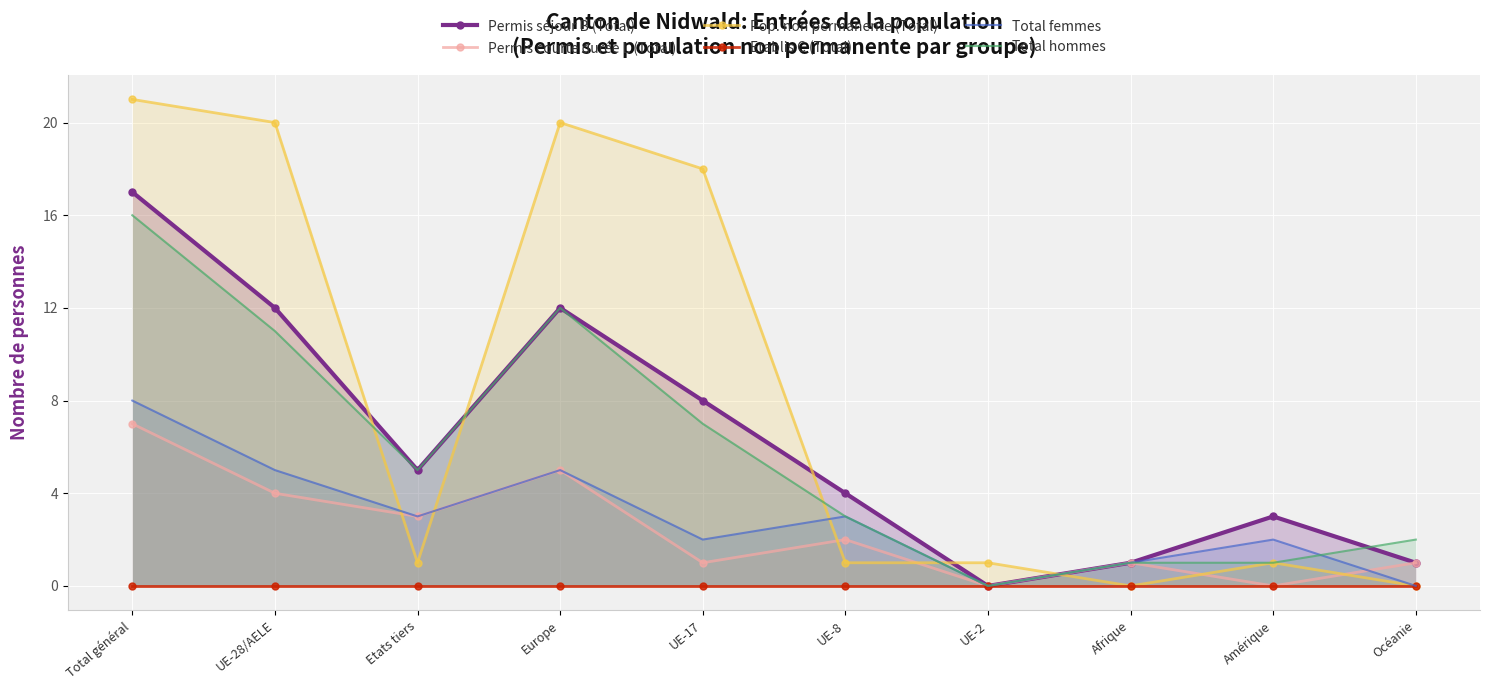

True or false: Permis courte durée L (Total) and Permis séjour B (Total) cross at least once.

False